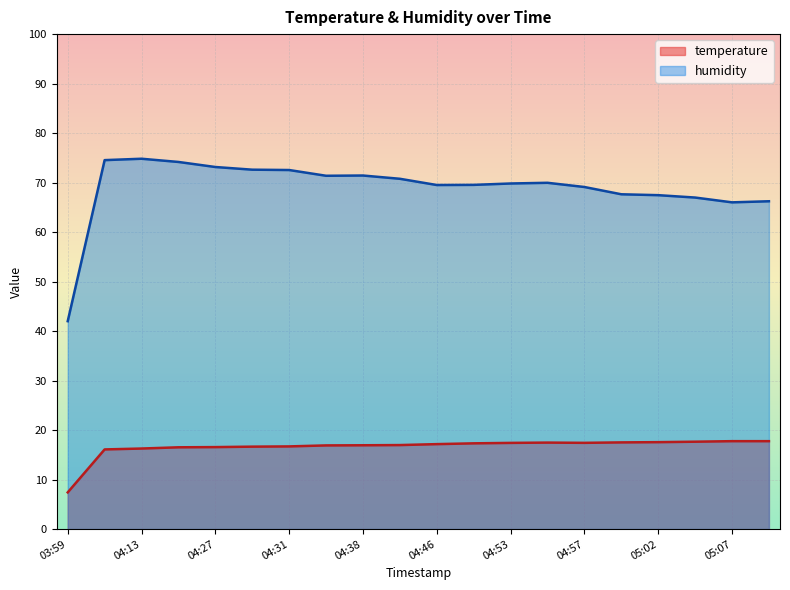

Where is the first local maximum for temperature?

04:54